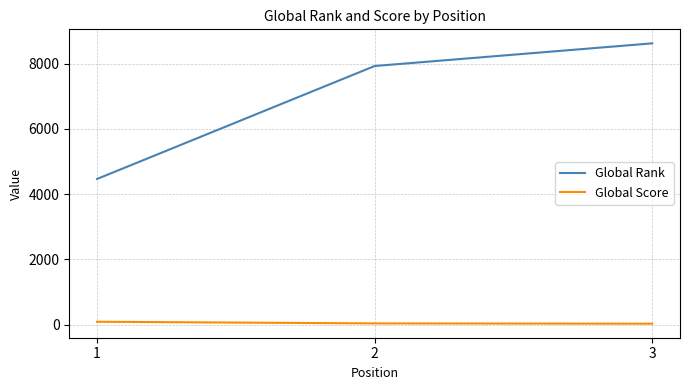

What is the greatest value displayed?

8617